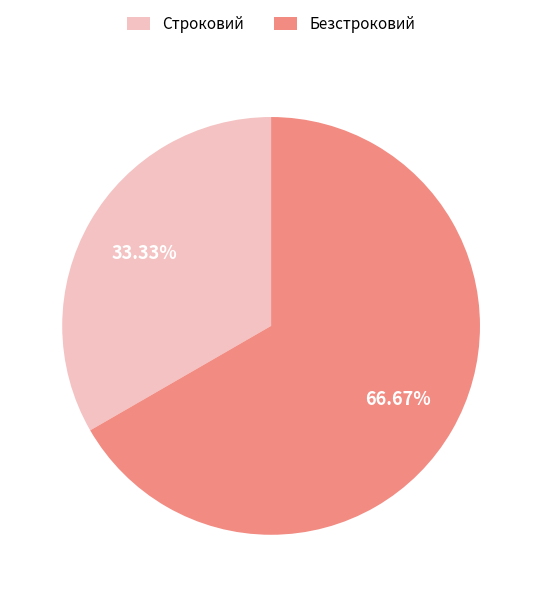

What is the largest slice in the pie chart?

Безстроковий